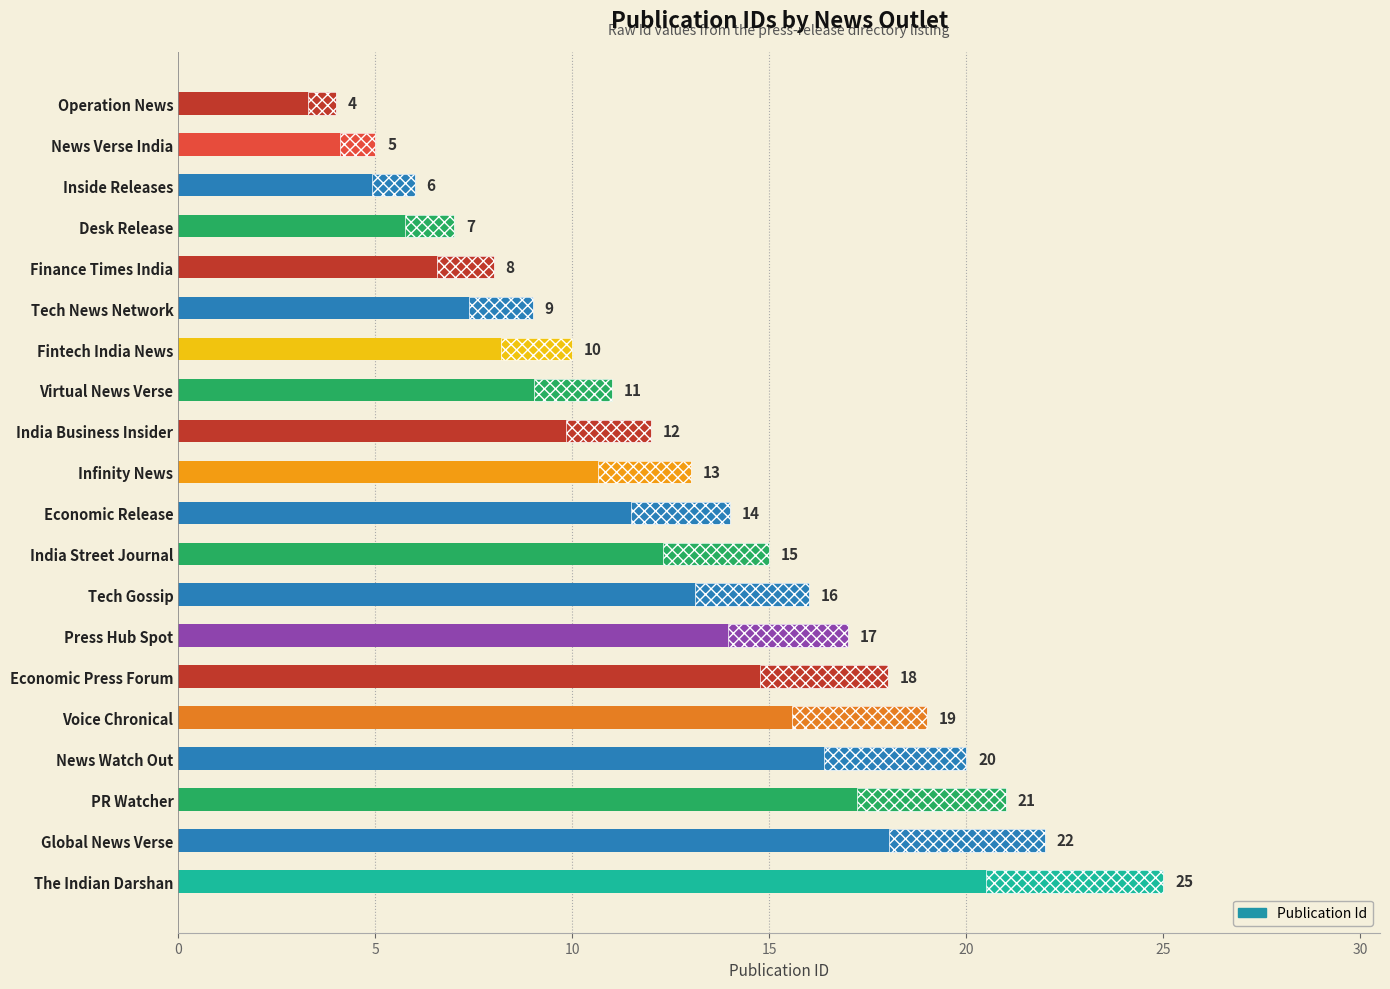

How many data points does each series have?

20